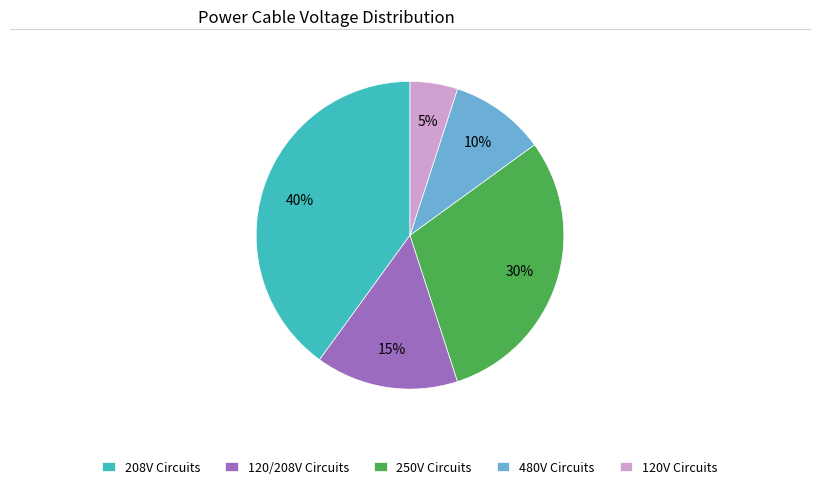

Count the number of slices in the pie.

5